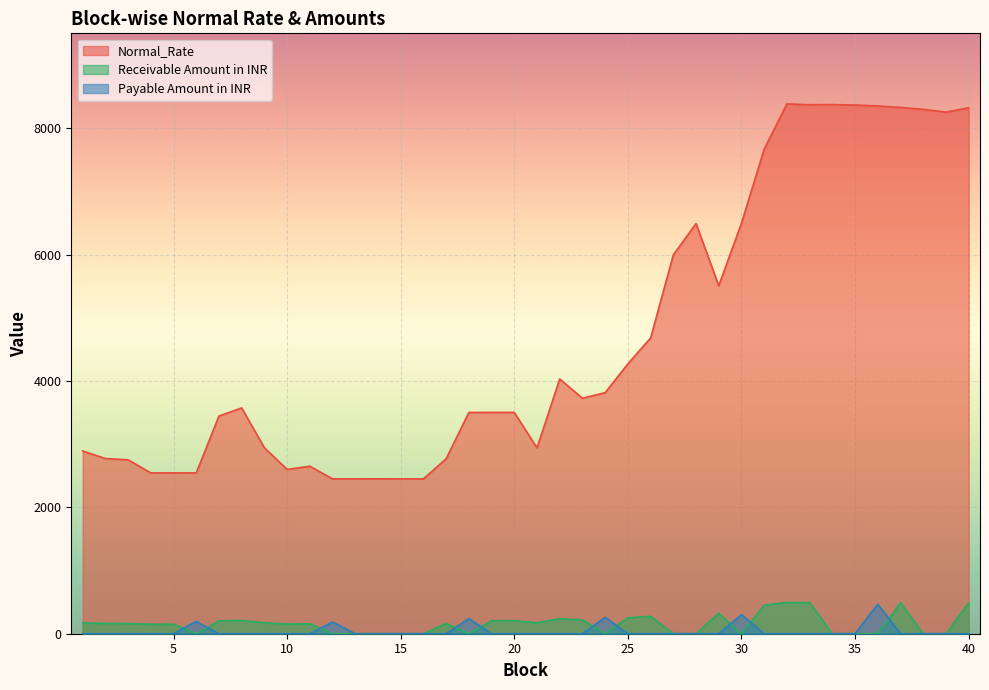

What is the spread (max minus min) of values at 9?

2942.8